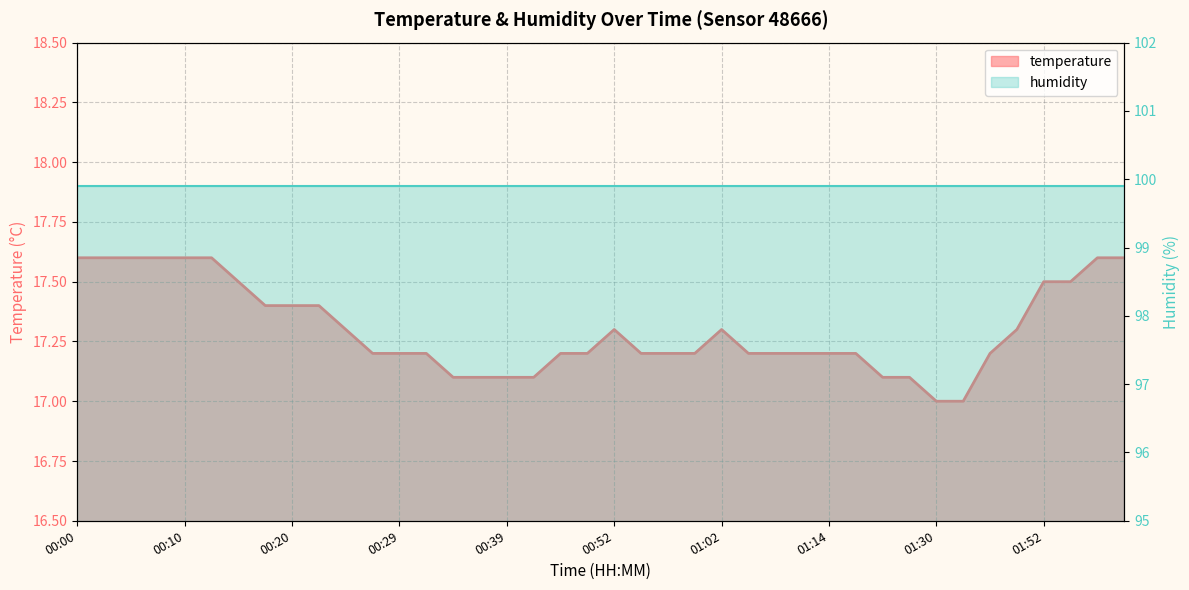

Count the number of values greater than 17.

38